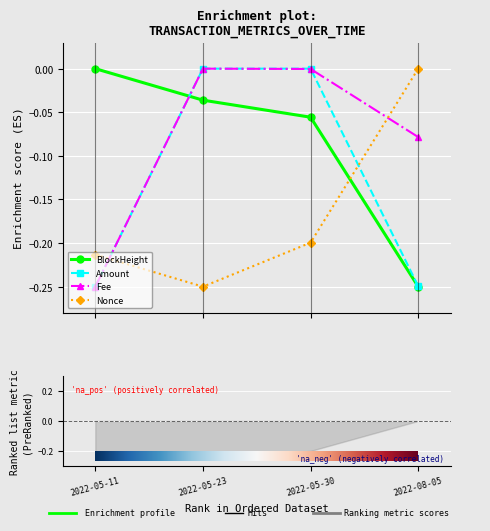

In Fee, how many points are higher than both neighbors (excluding endpoints)?

1